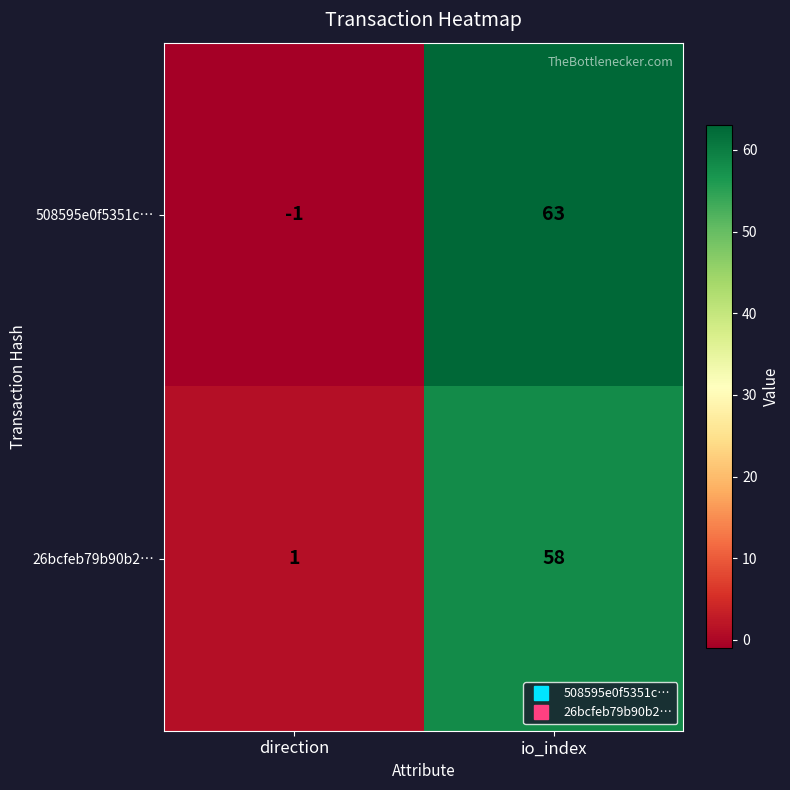

What is the sum of the 508595e0f5351c… values at direction and io_index?

62